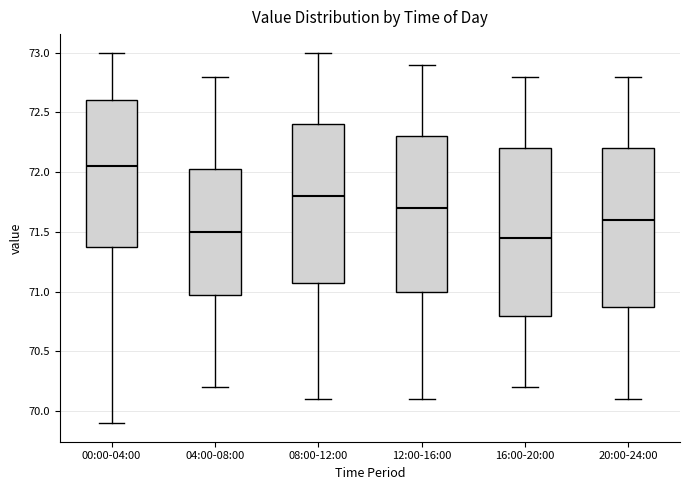

Where does the upper whisker of the box for 16:00-20:00 end on the y-axis? The values are not printed on the chart, so give them approximately, as read against the axis.

72.80